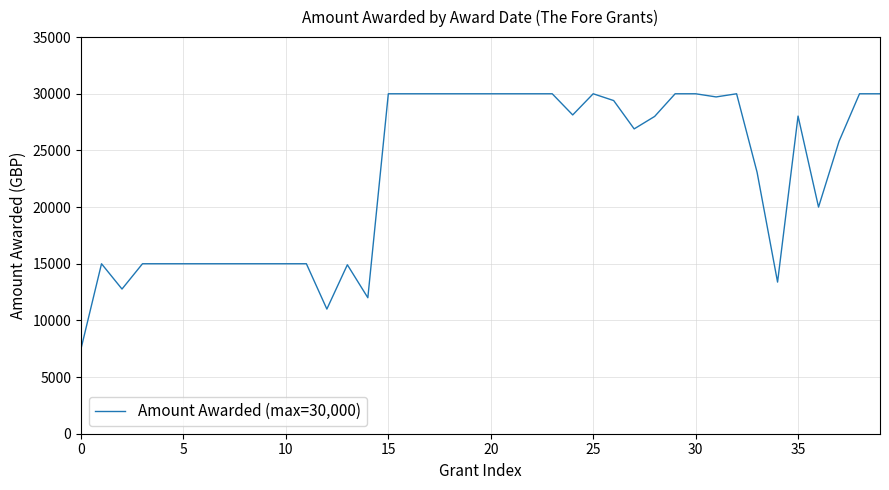

What is the greatest value displayed?

30000